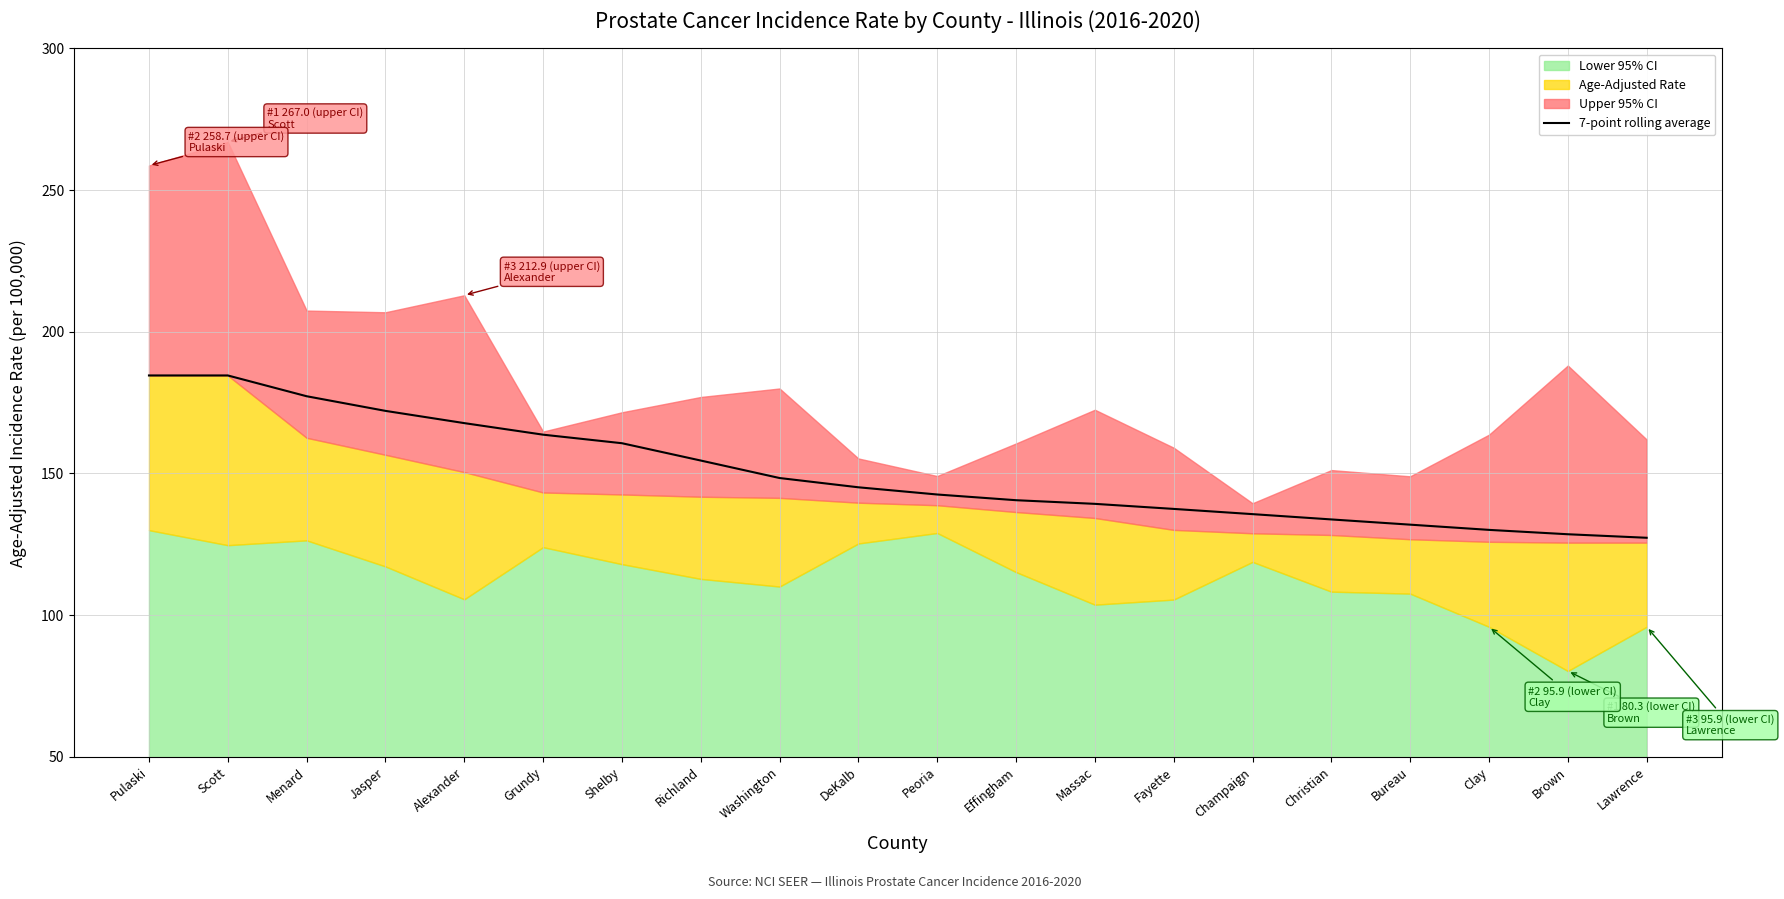

The value of 7-point rolling average at Brown is 209.8. True or false?

False